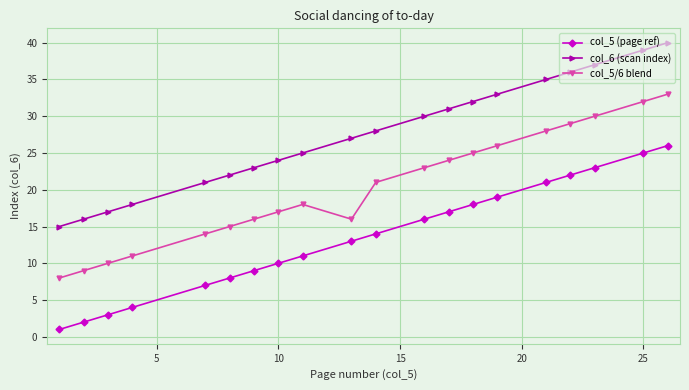

Does the chart have visible grid lines?

Yes